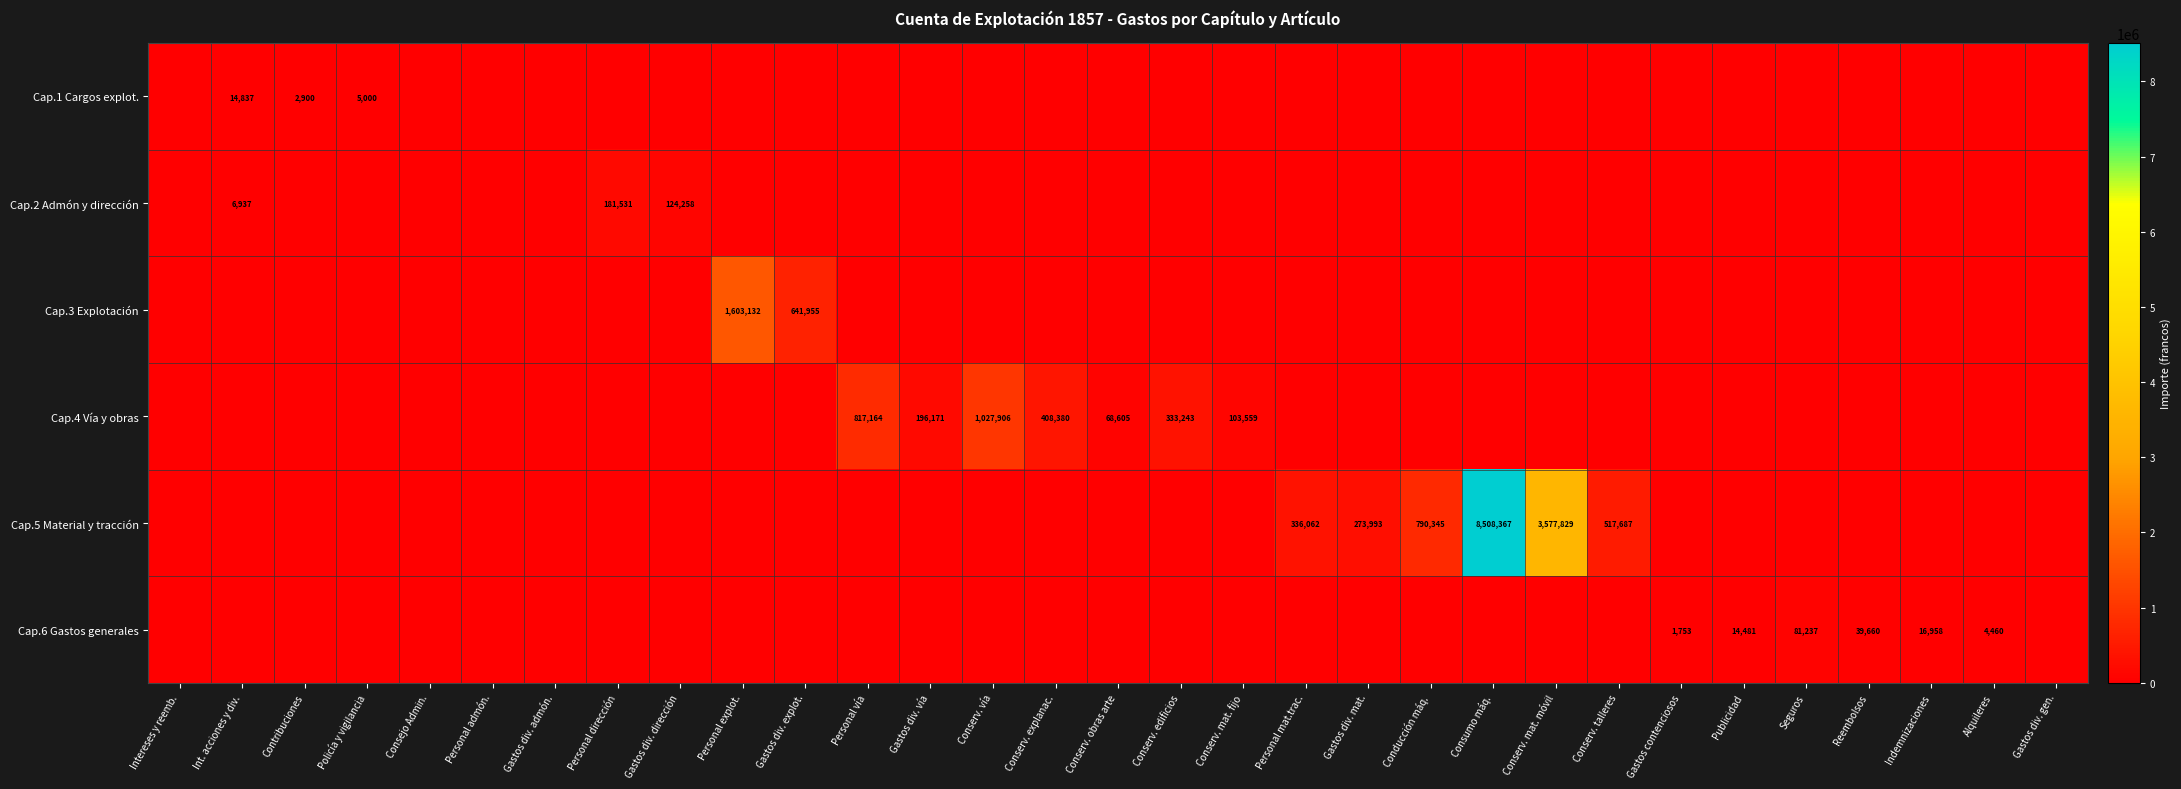

True or false: Cap.6 Gastos generales has a value of 29563 at Indemnizaciones.

False